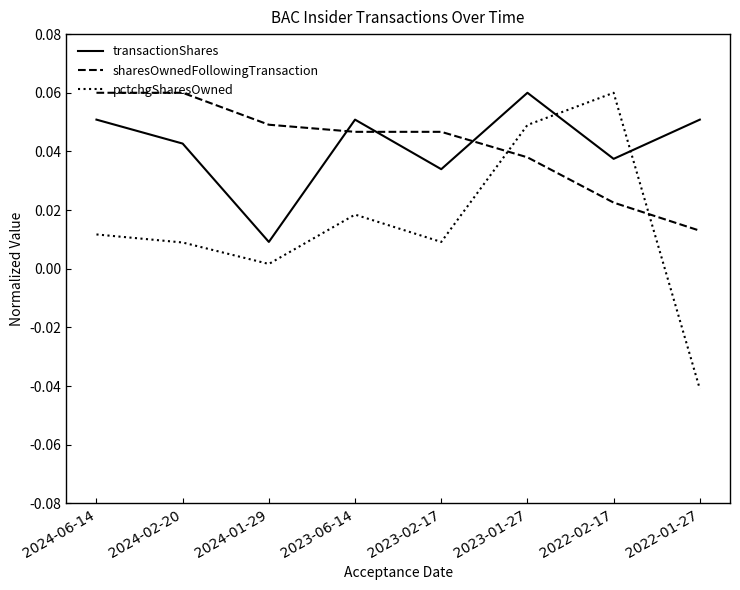

What position from the left is 2022-01-27?

8